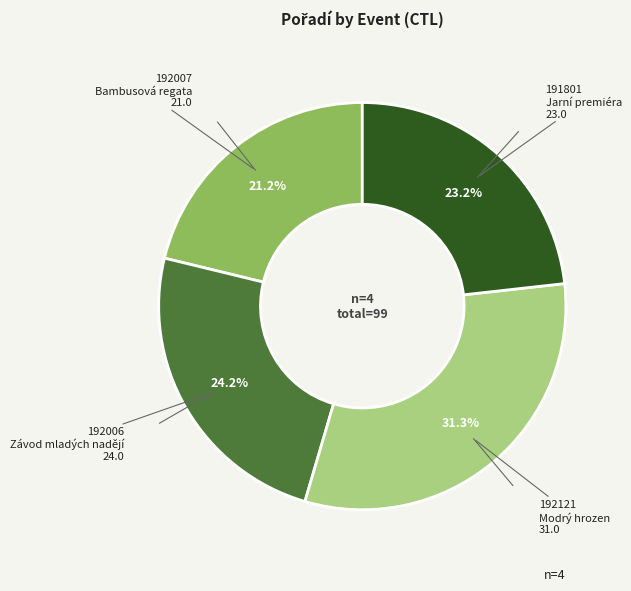

Count the number of slices in the pie.

4